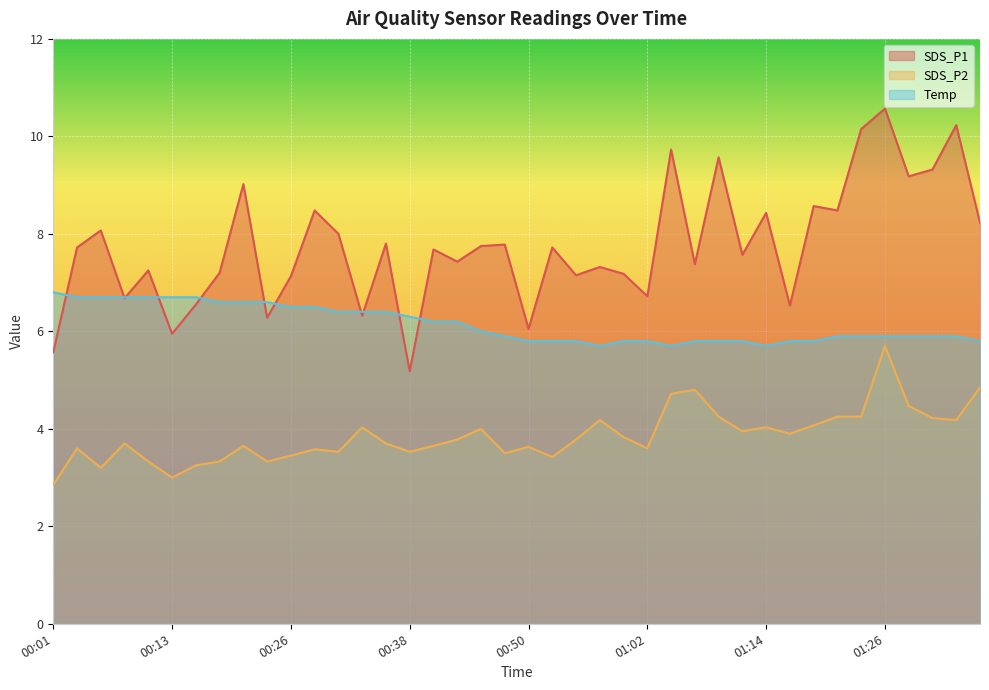

Rank the series by their maximum value, from highest to lowest.

SDS_P1, Temp, SDS_P2